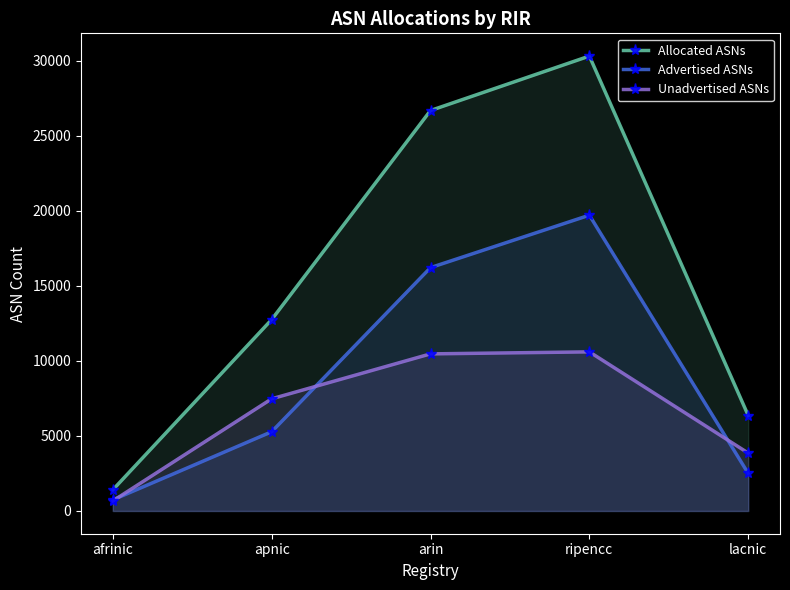

Which series changed the most between ripencc and lacnic?

Allocated ASNs